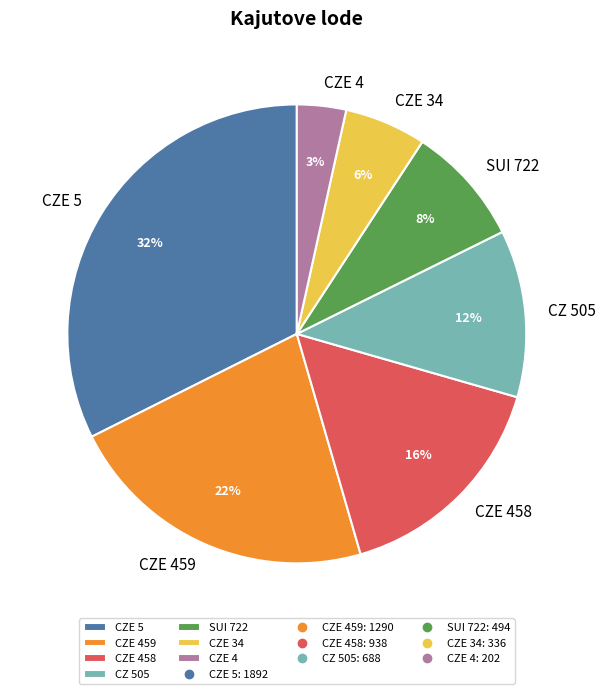

To the nearest percent, what is the combined percentage of CZE 458 and CZE 34?

22%